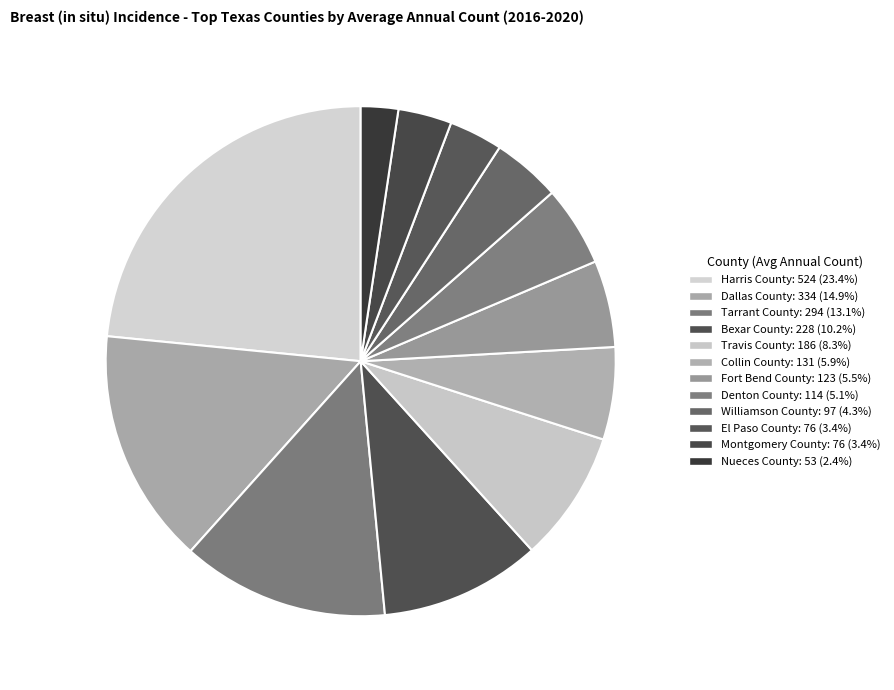

To the nearest percent, what is the average slice percentage?

8%